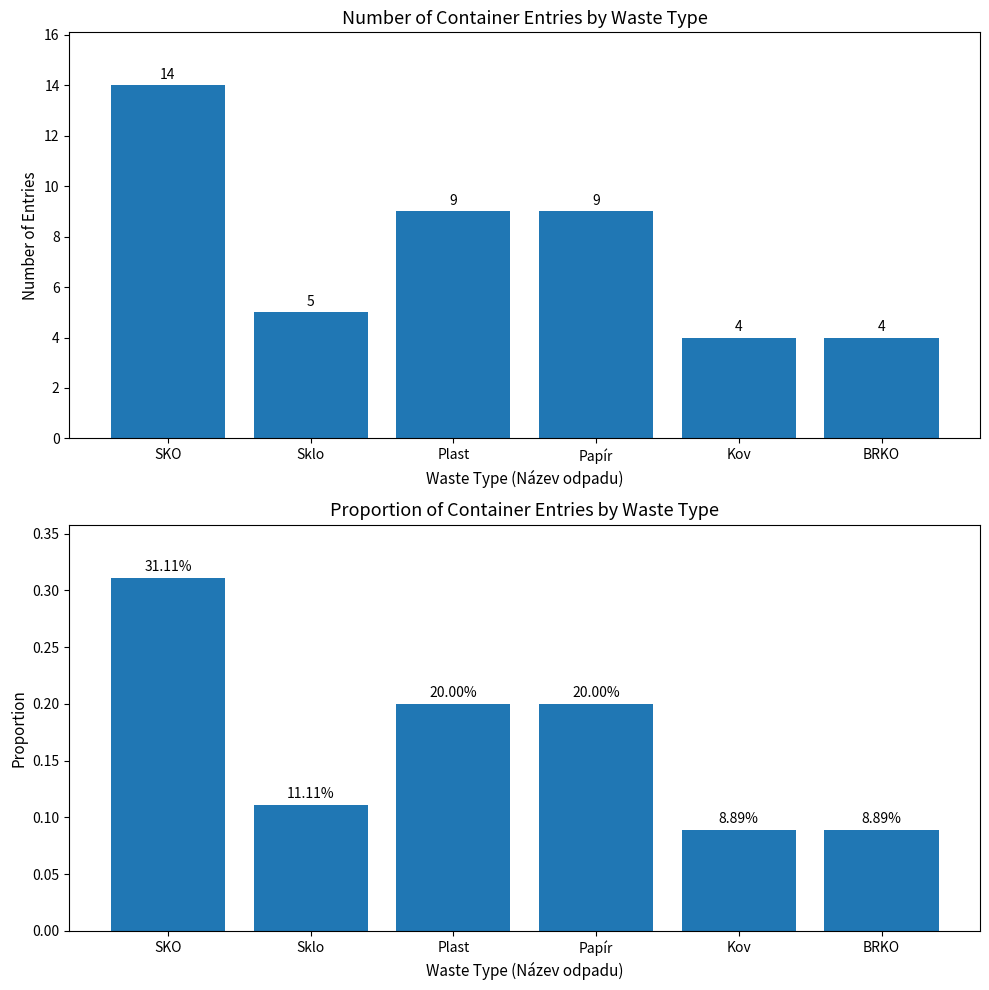

What is the minimum value for Proportion?

0.1